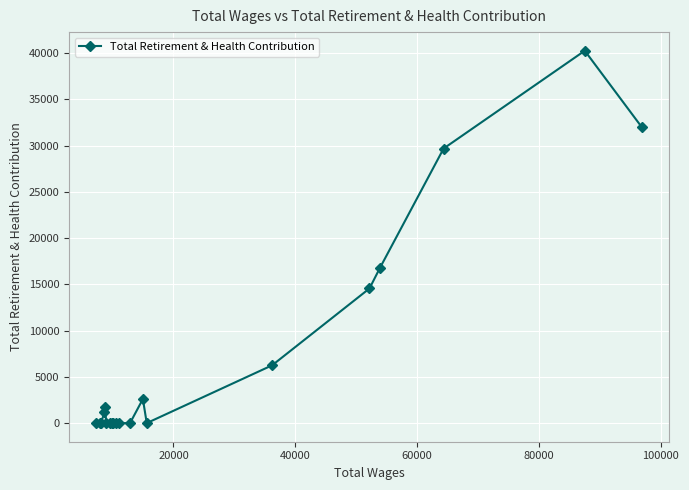

What is the sum of all values?

145004